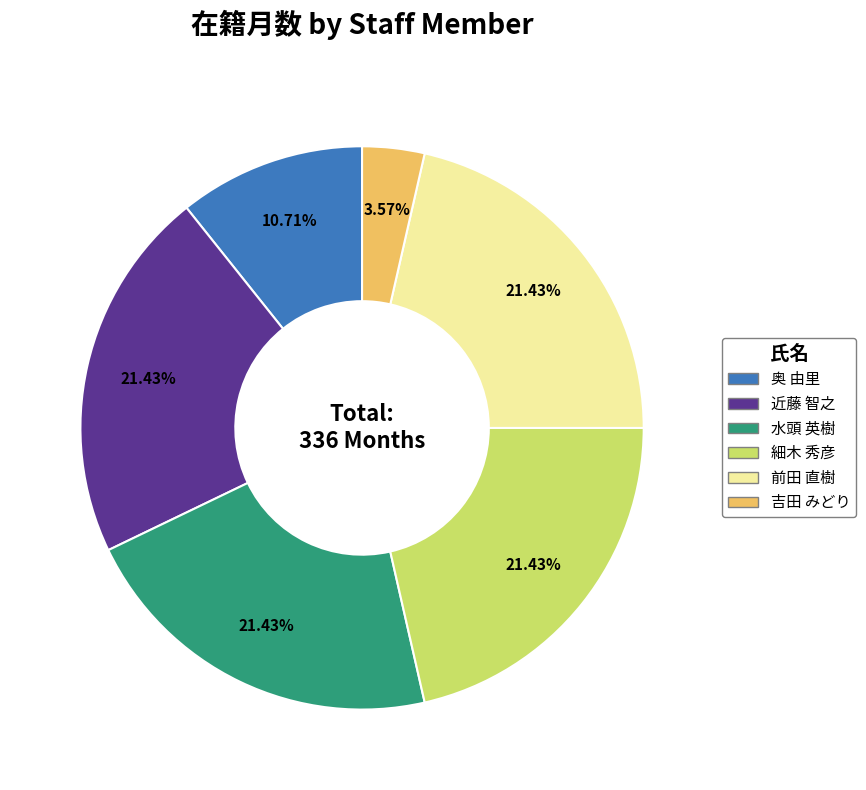

Between 水頭 英樹 and 奥 由里, which is larger?

水頭 英樹